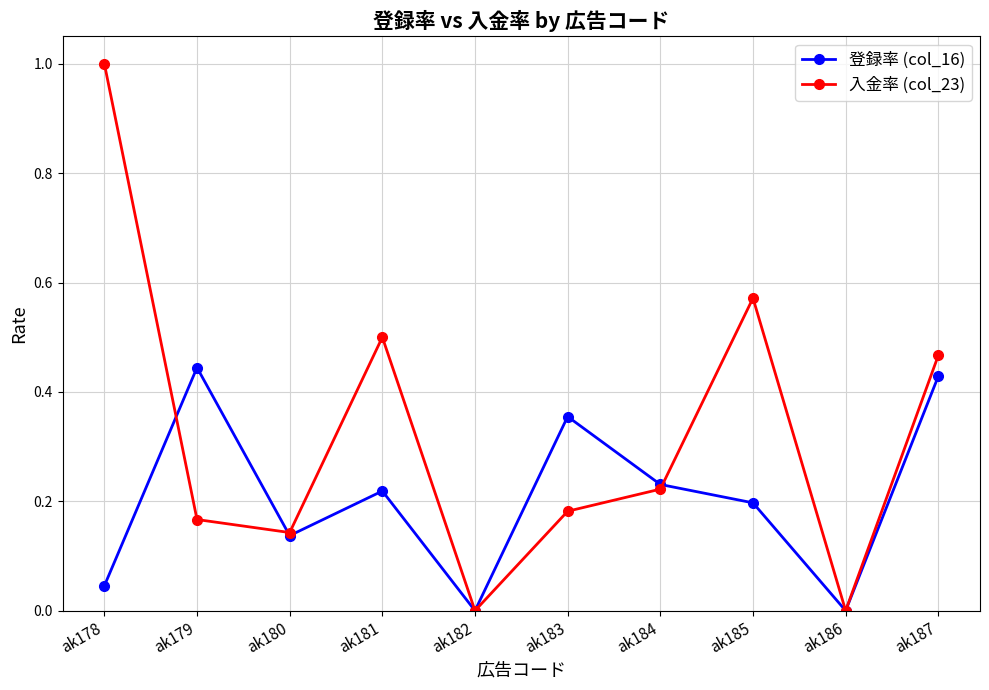

True or false: 登録率 (col_16) has a value of 0.1 at ak187.

False